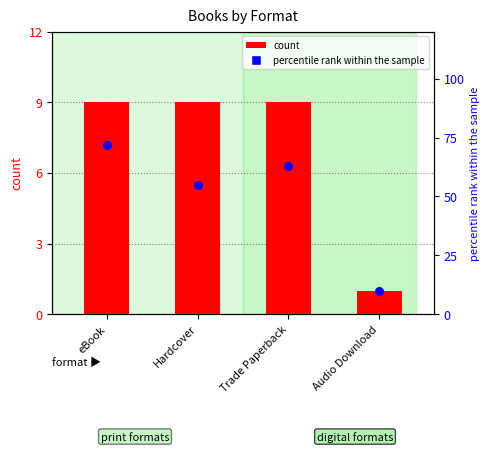

Is the value of percentile rank within the sample at eBook greater than the value of count at Audio Download?

Yes